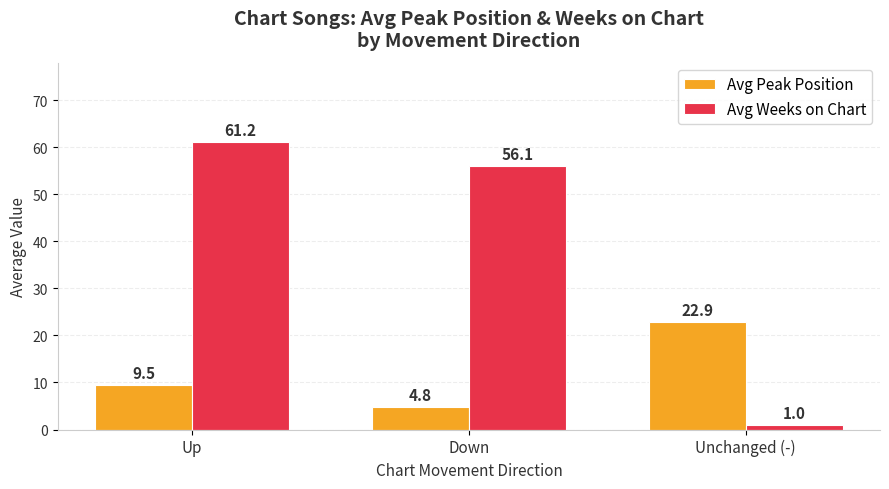

What is the greatest value displayed?

61.2